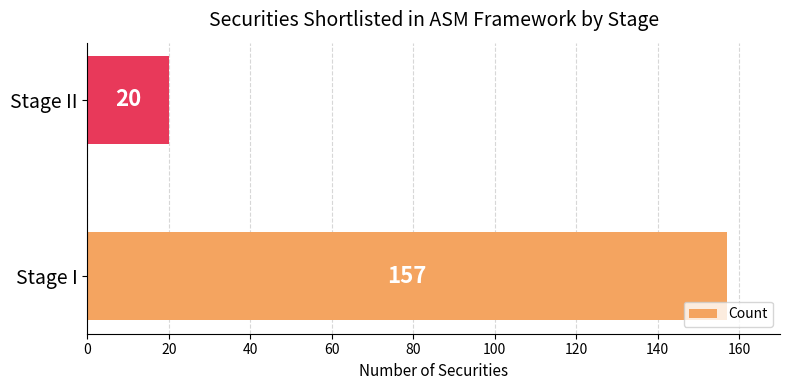

At which label is the value closest to 88?

Stage II